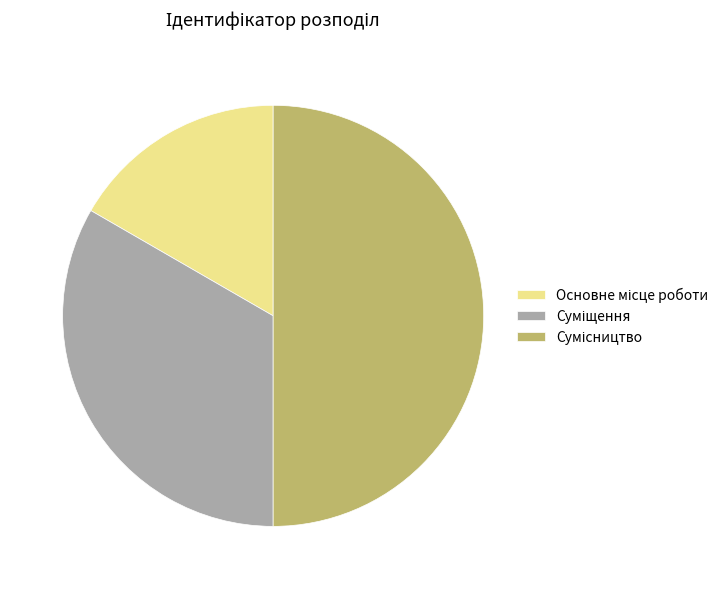

What percentage is NOT represented by Суміщення?

66.7%